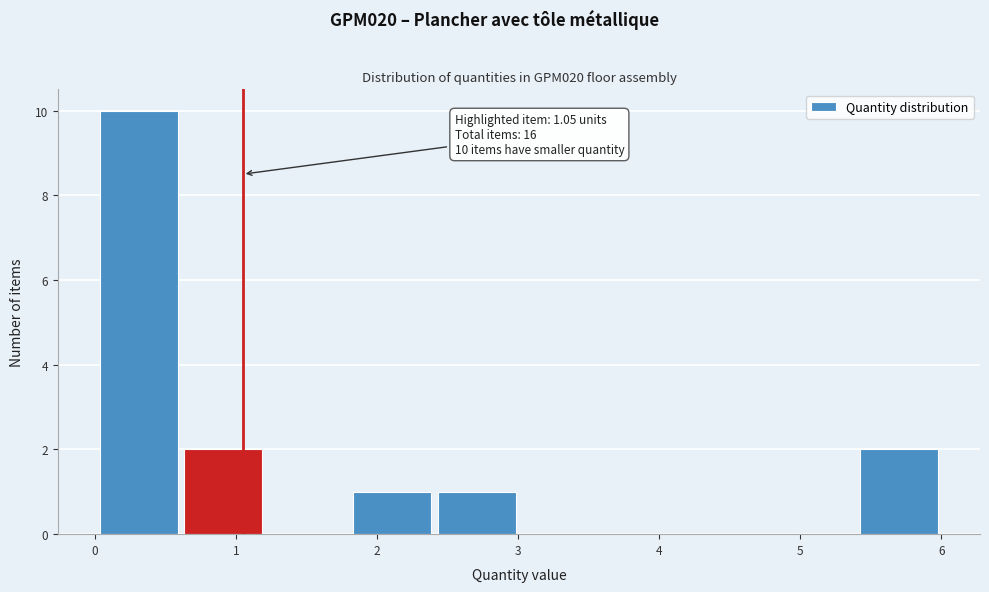

Over which range of the x-axis is the bar tallest?

0.0 to 0.6